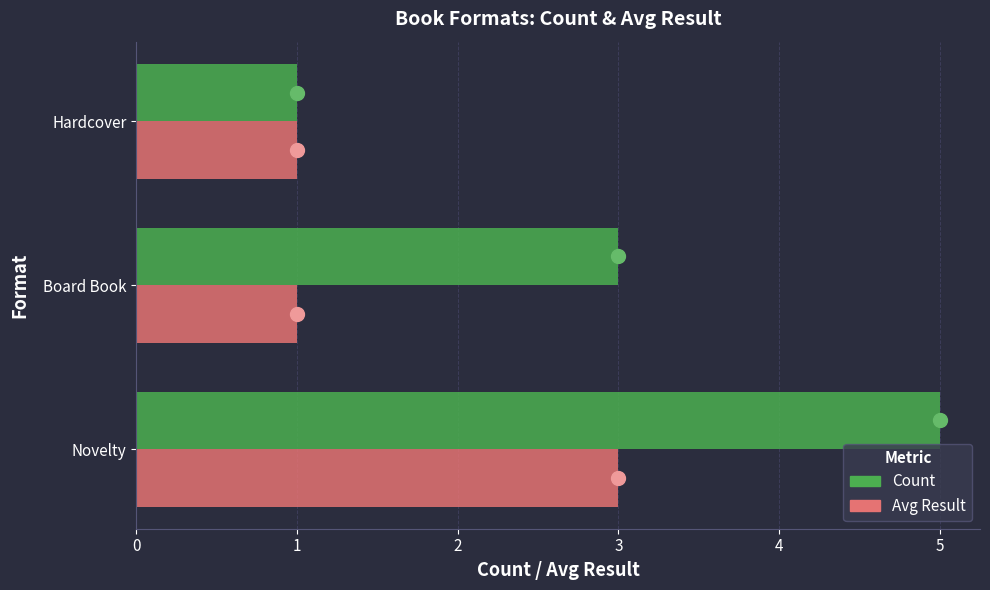

Read the Count value at Novelty.

5